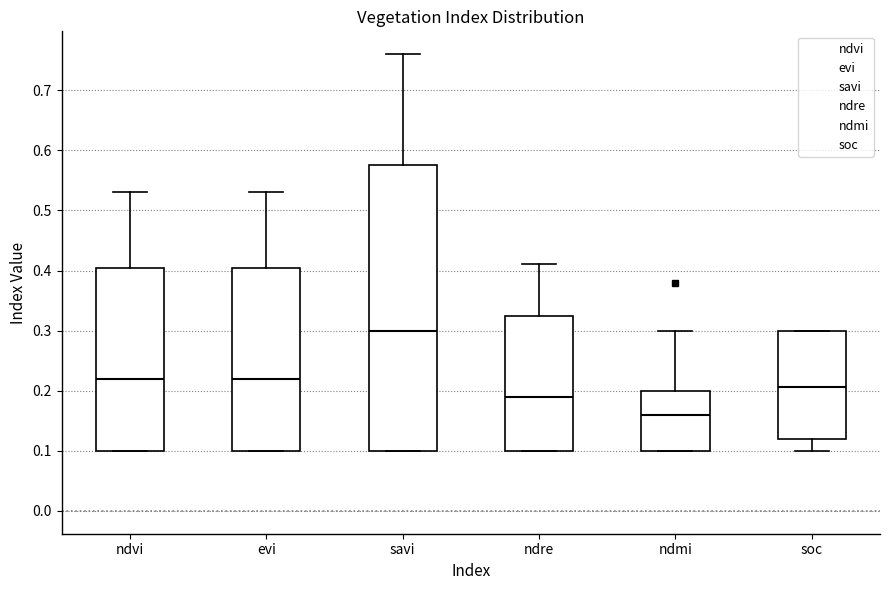

Which box's median line is the highest?

savi